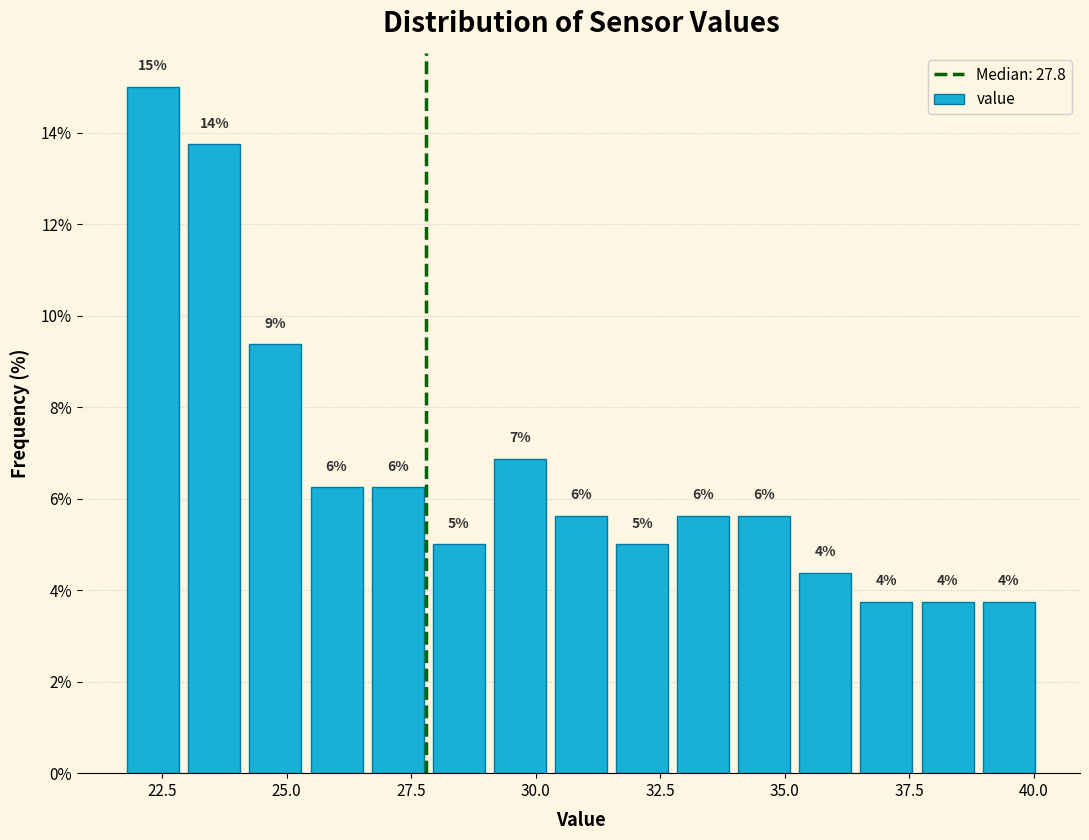

Around what value on the x-axis is the tallest bar? Give the approximate position of its centre, as read against the axis.

22.5